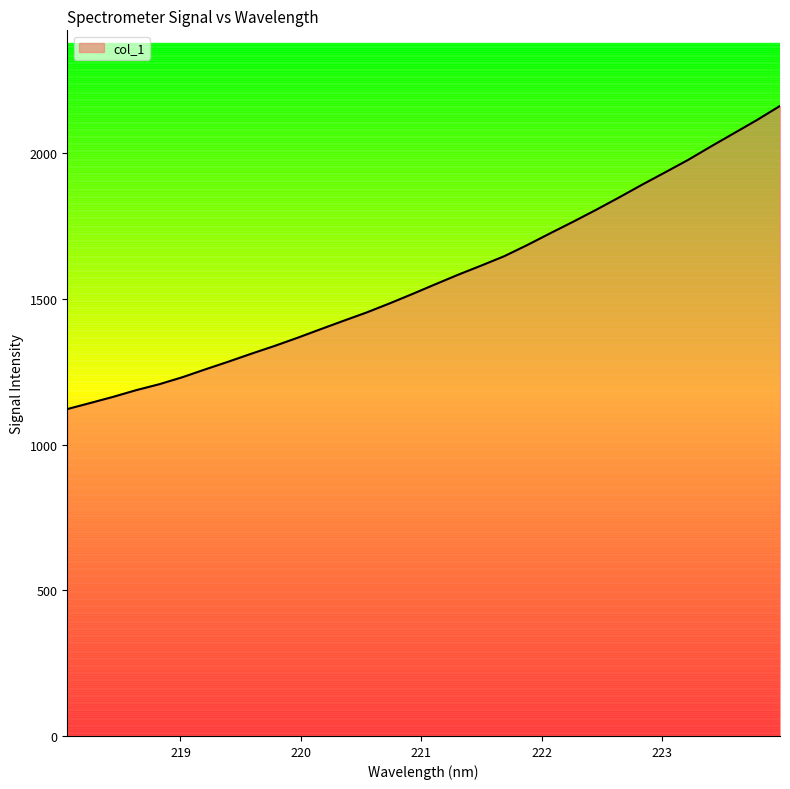

What is the maximum value shown in the chart?

2163.0